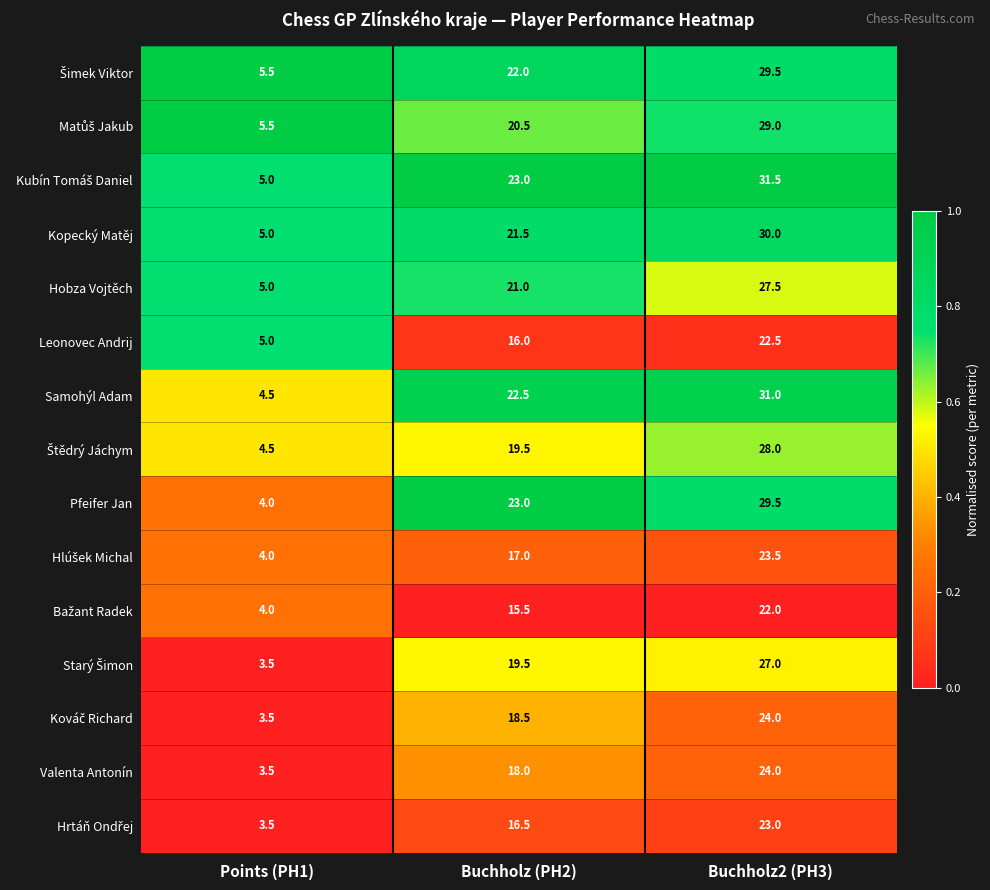

What is the total value across all series at Buchholz2 (PH3)?

402.0